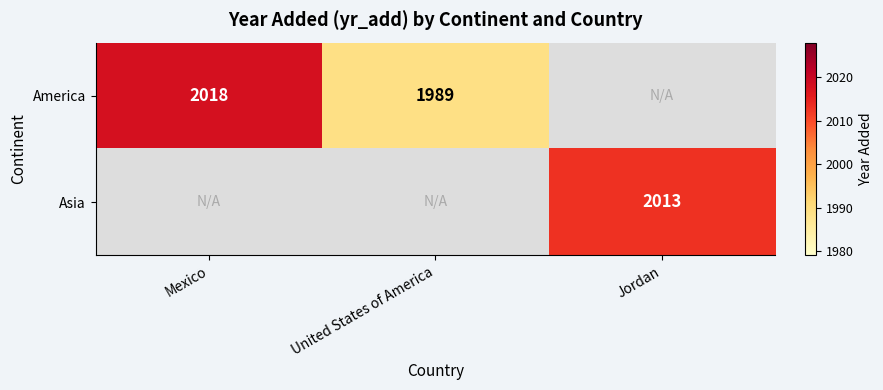

Is it true that America equals 2624 at United States of America?

False